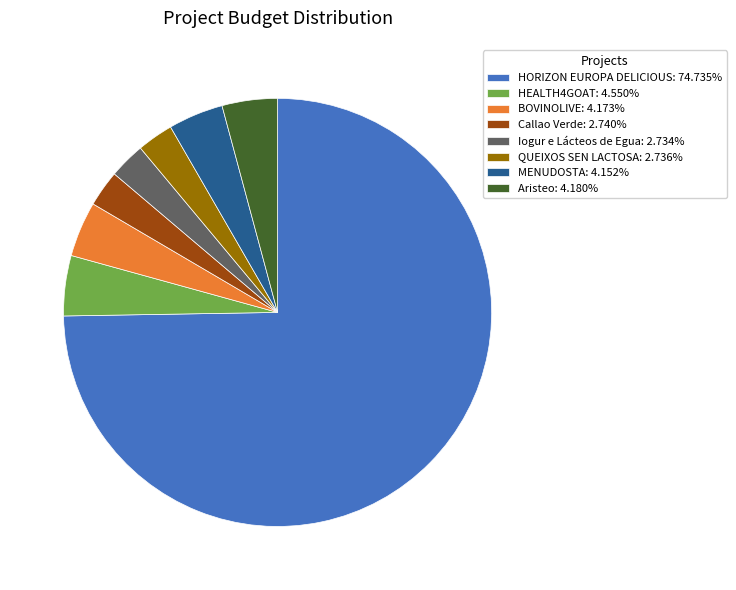

Which slice is the largest?

HORIZON EUROPA DELICIOUS